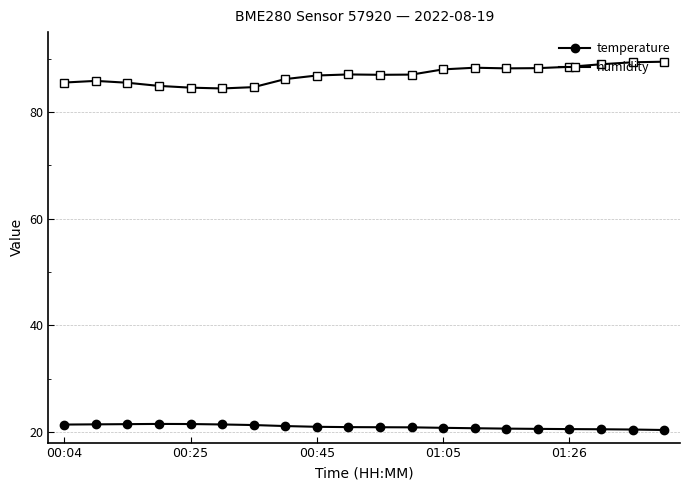

Which series has the widest spread of values?

humidity